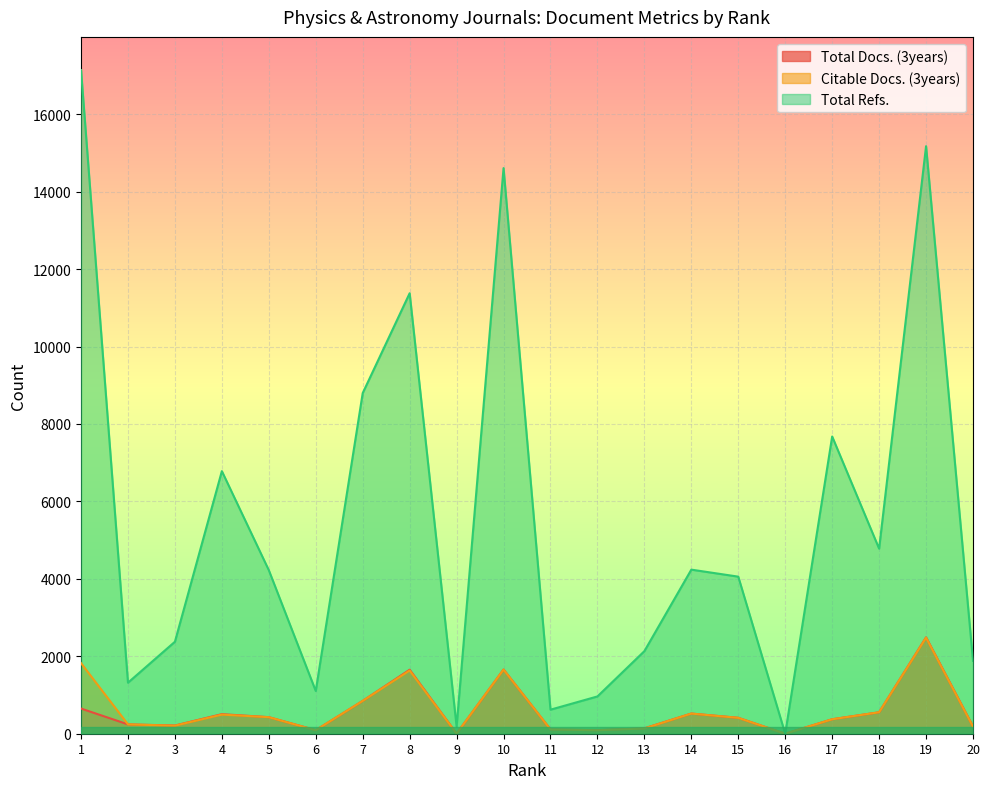

What is the value of the Total Docs. (3years) point at the 18th from the left?

554